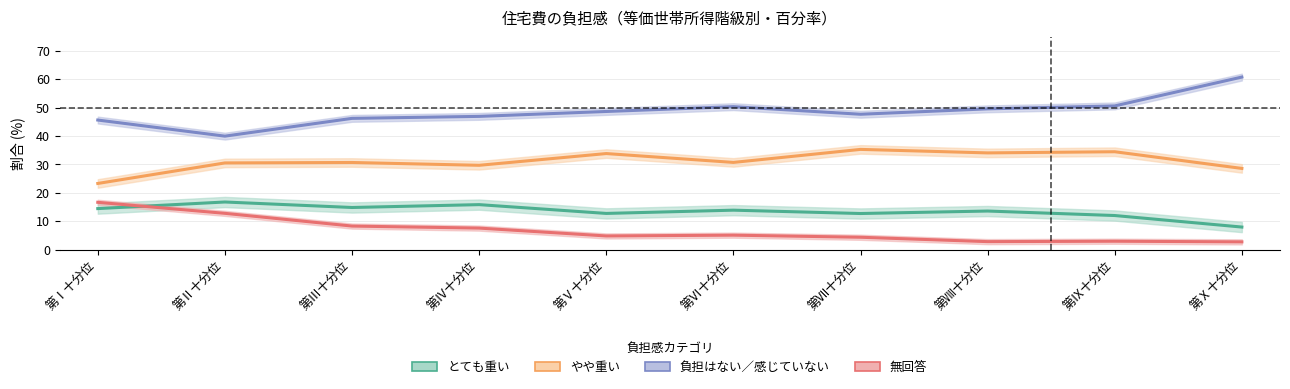

At which label is やや重い closest to 29?

第Ⅹ十分位